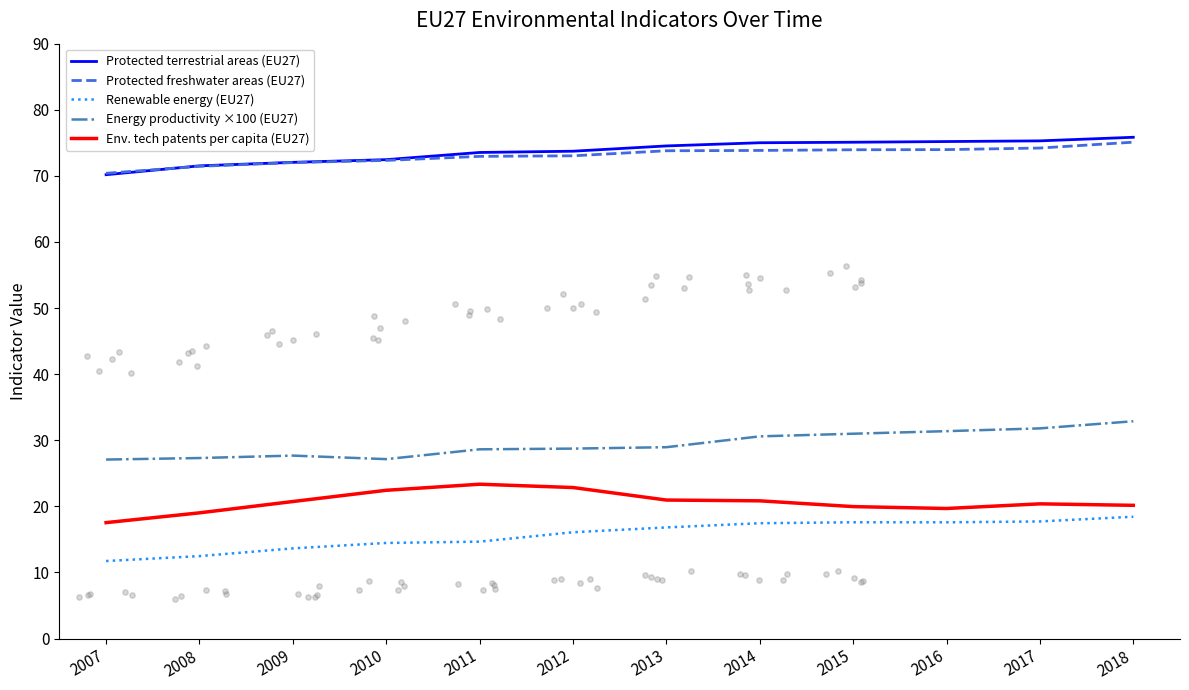

Which series has the largest Y range (max minus min)?

Renewable energy (EU27)